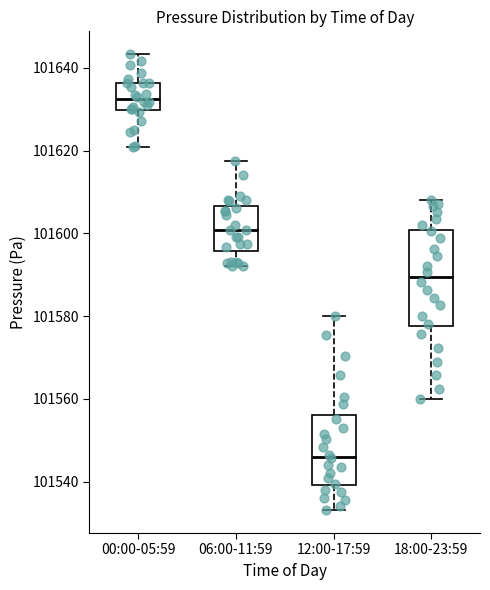

Which box is the tallest, from its lower edge to its upper edge?

18:00-23:59